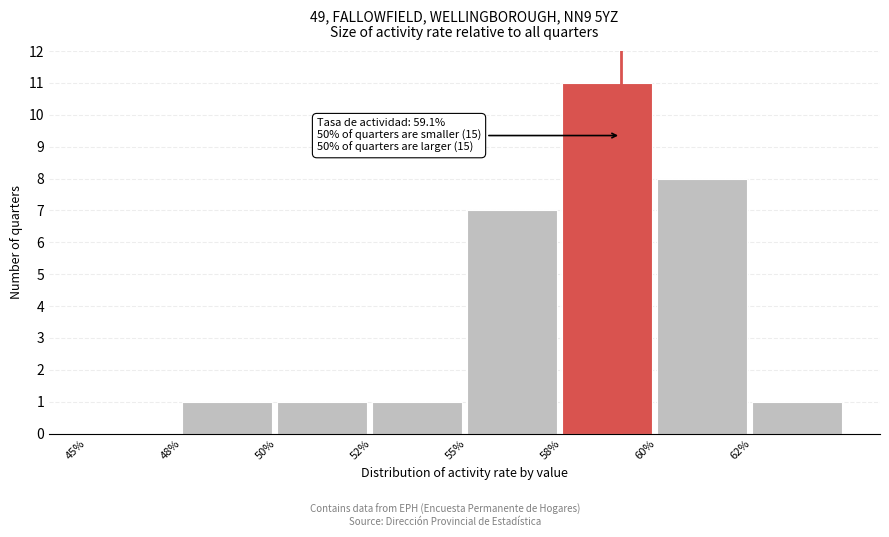

Reading left to right, list all the values displayed in this chart.

45%=0	48%=1	50%=1	52%=1	55%=7	58%=11	60%=8	62%=1